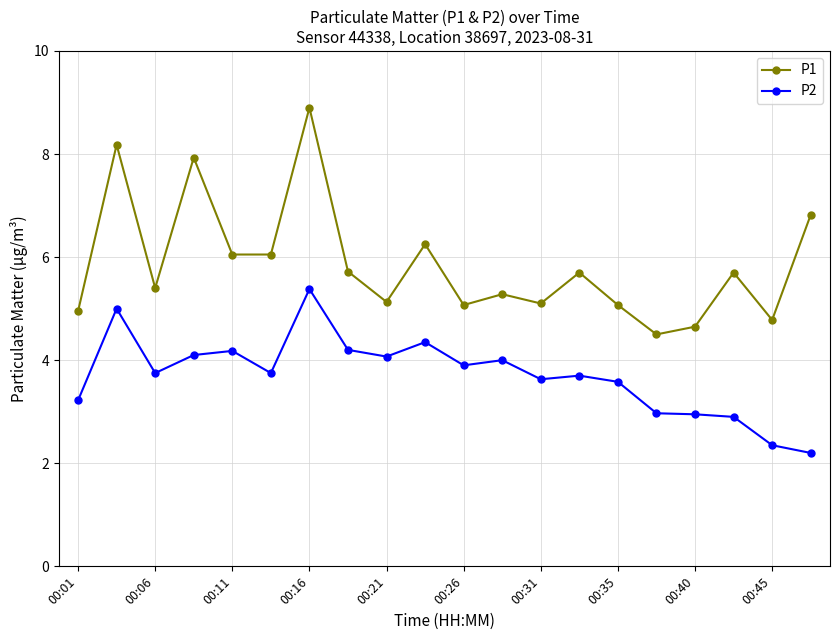

What is the difference between the second highest and minimum values in the P1 series?

3.7